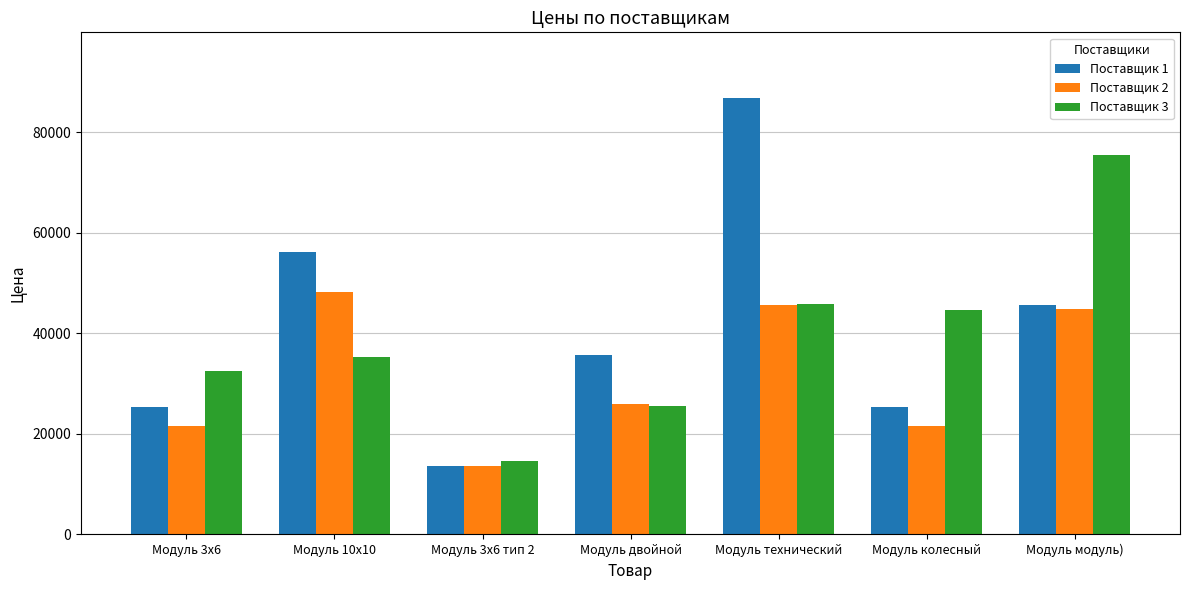

Count the number of data series in this chart.

3